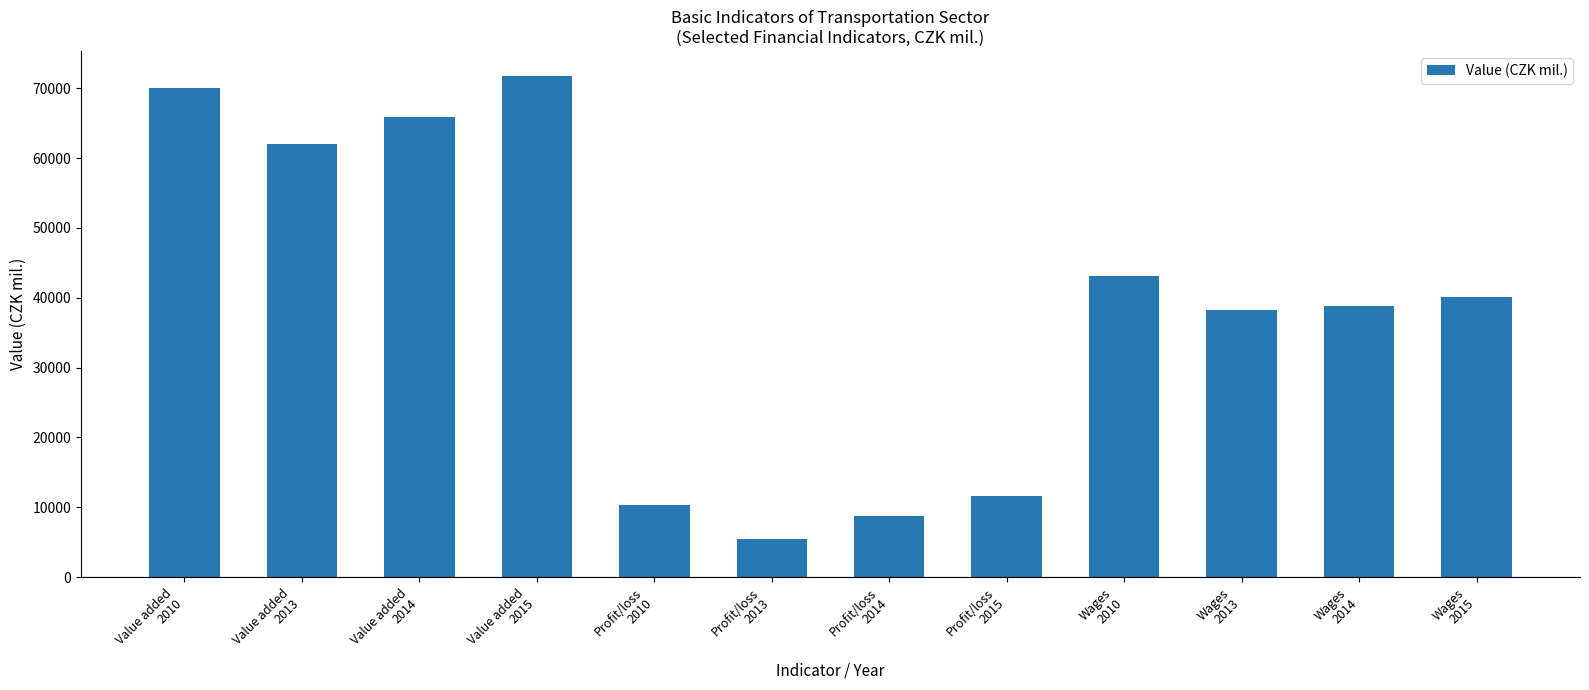

What is the label of the 9th bar from the right?

Value added
2015